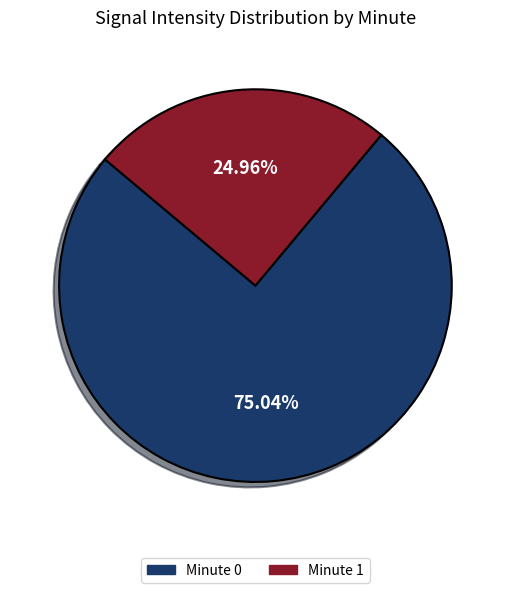

Is there any slice that represents more than half of the pie?

Yes